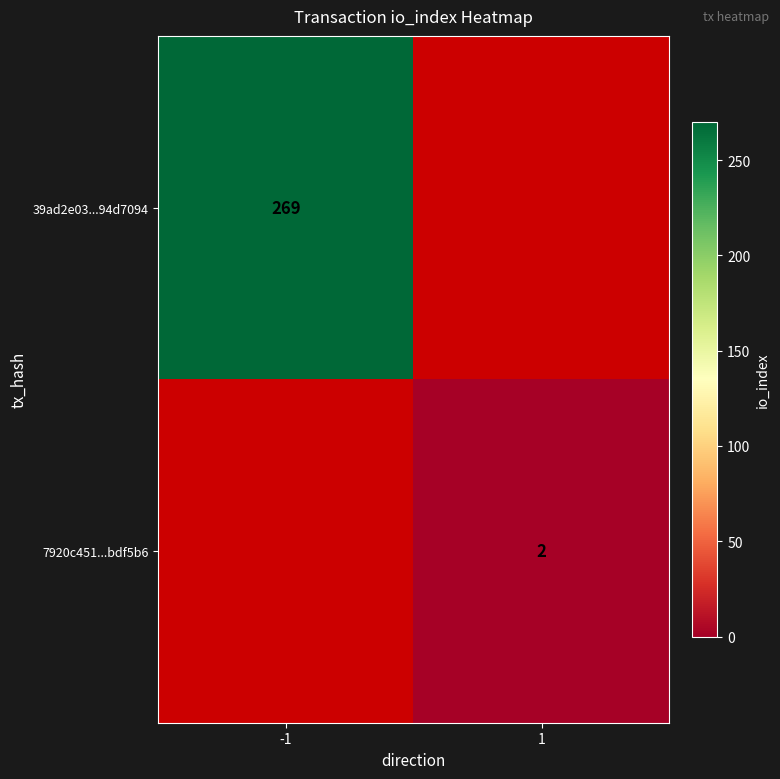

True or false: 7920c451...bdf5b6 has a value of 3 at 1.

False